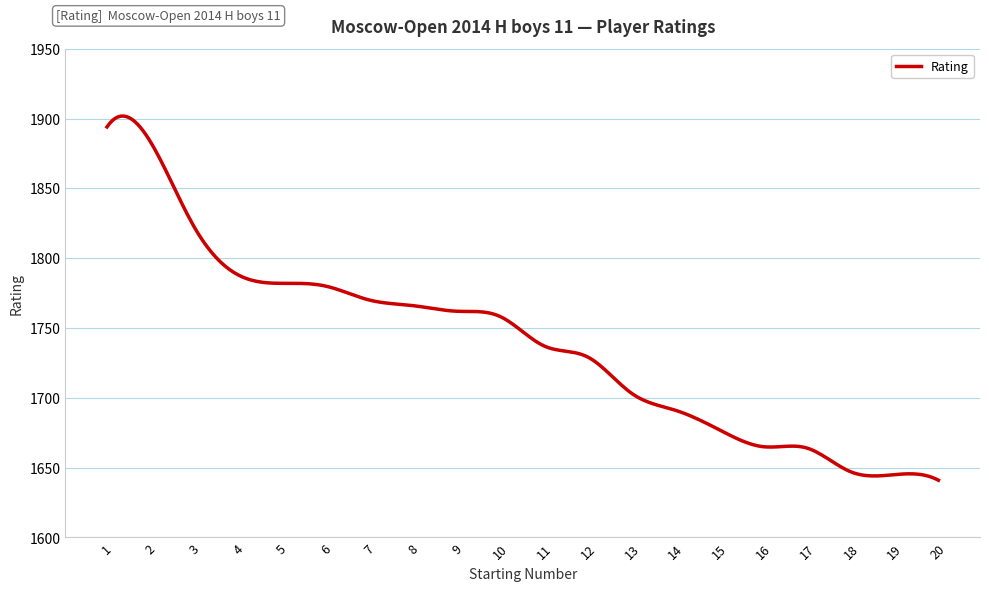

Count the number of data series in this chart.

1